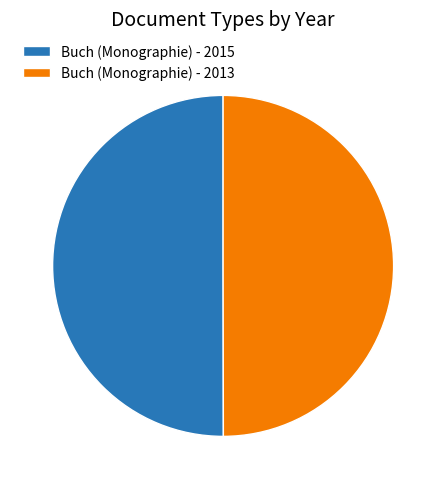

What is the ratio of the value at Buch (Monographie) - 2015 to the value at Buch (Monographie) - 2013?

1.0